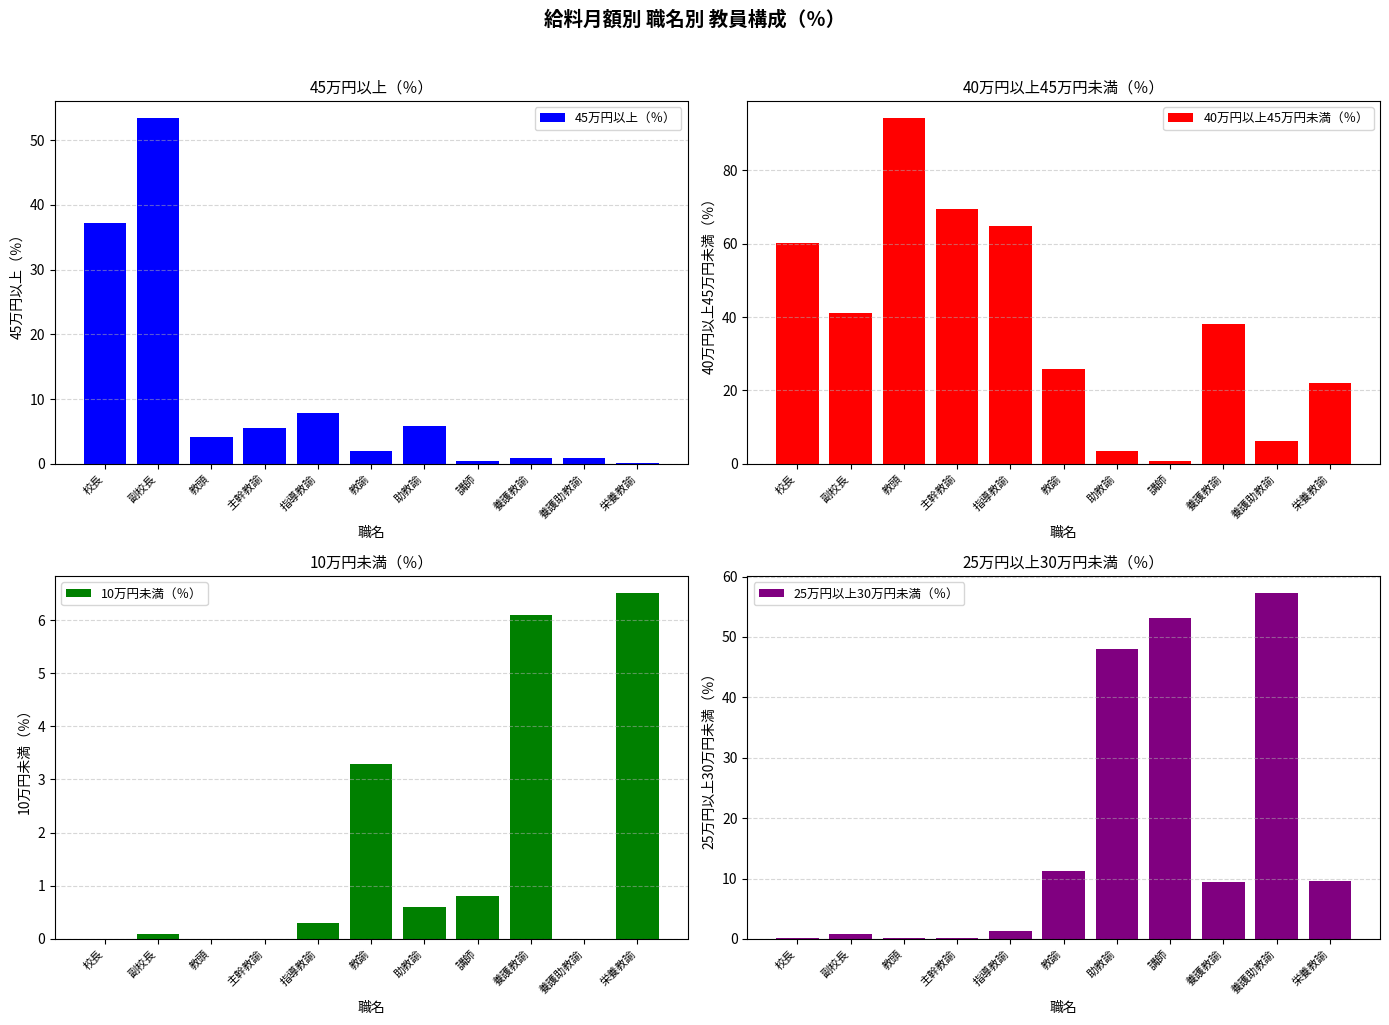

List the series in order of their overall mean, highest first.

40万円以上45万円未満（％）, 25万円以上30万円未満（％）, 45万円以上（％）, 10万円未満（％）